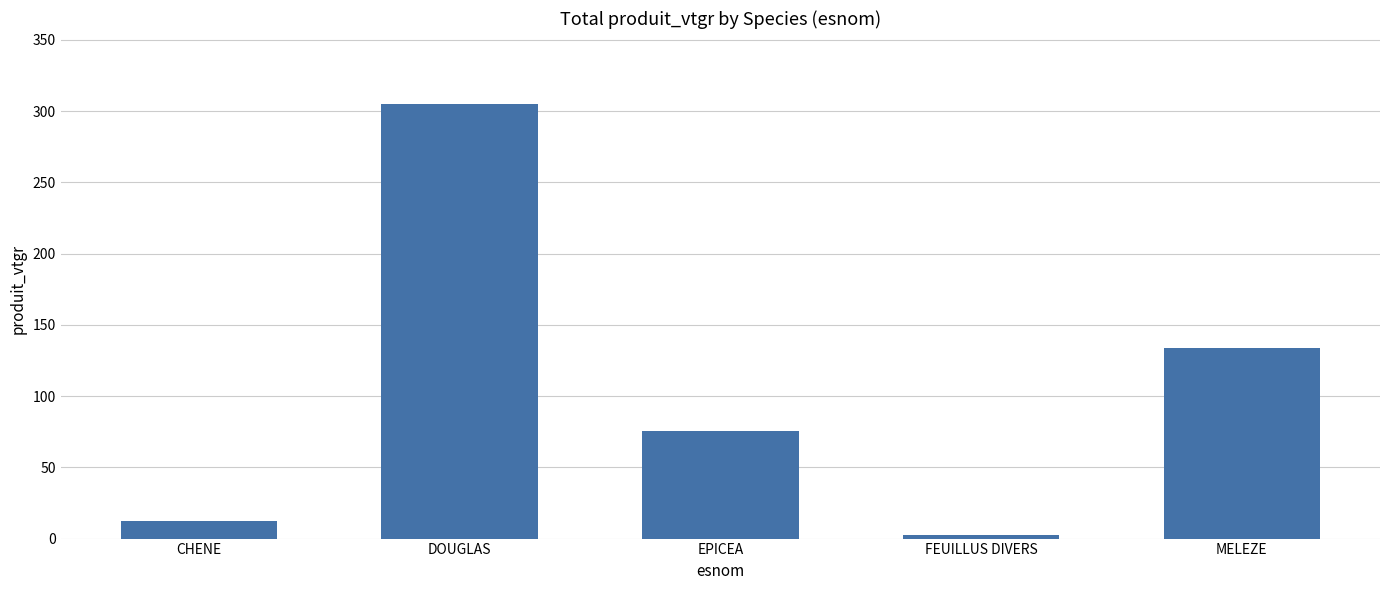

What is the change in value from CHENE to EPICEA?

+63.6